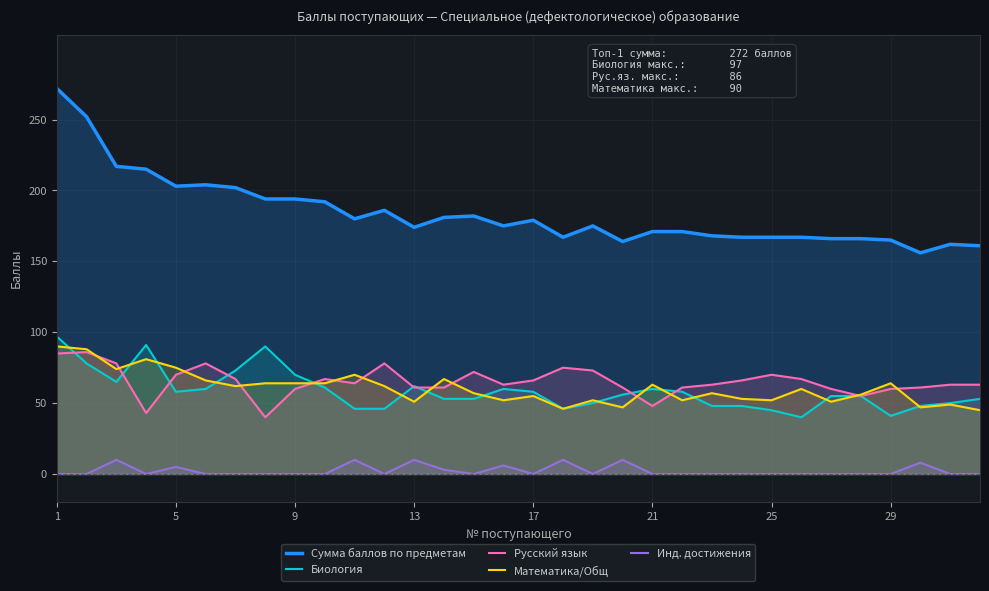

Reading left to right, list all the values displayed in this chart.

Сумма баллов по предметам: 272	252	217	215	203	204	202	194	194	192	180	186	174	181	182	175	179	167	175	164	171	171	168	167	167	167	166	166	165	156	162	161
Биология: 97	78	65	91	58	60	73	90	70	61	46	46	62	53	53	60	58	46	50	56	60	58	48	48	45	40	55	55	41	48	50	53
Русский язык: 85	86	78	43	70	78	67	40	60	67	64	78	61	61	72	63	66	75	73	61	48	61	63	66	70	67	60	55	60	61	63	63
Математика/Общ: 90	88	74	81	75	66	62	64	64	64	70	62	51	67	57	52	55	46	52	47	63	52	57	53	52	60	51	56	64	47	49	45
Инд. достижения: 0	0	10	0	5	0	0	0	0	0	10	0	10	3	0	6	0	10	0	10	0	0	0	0	0	0	0	0	0	8	0	0